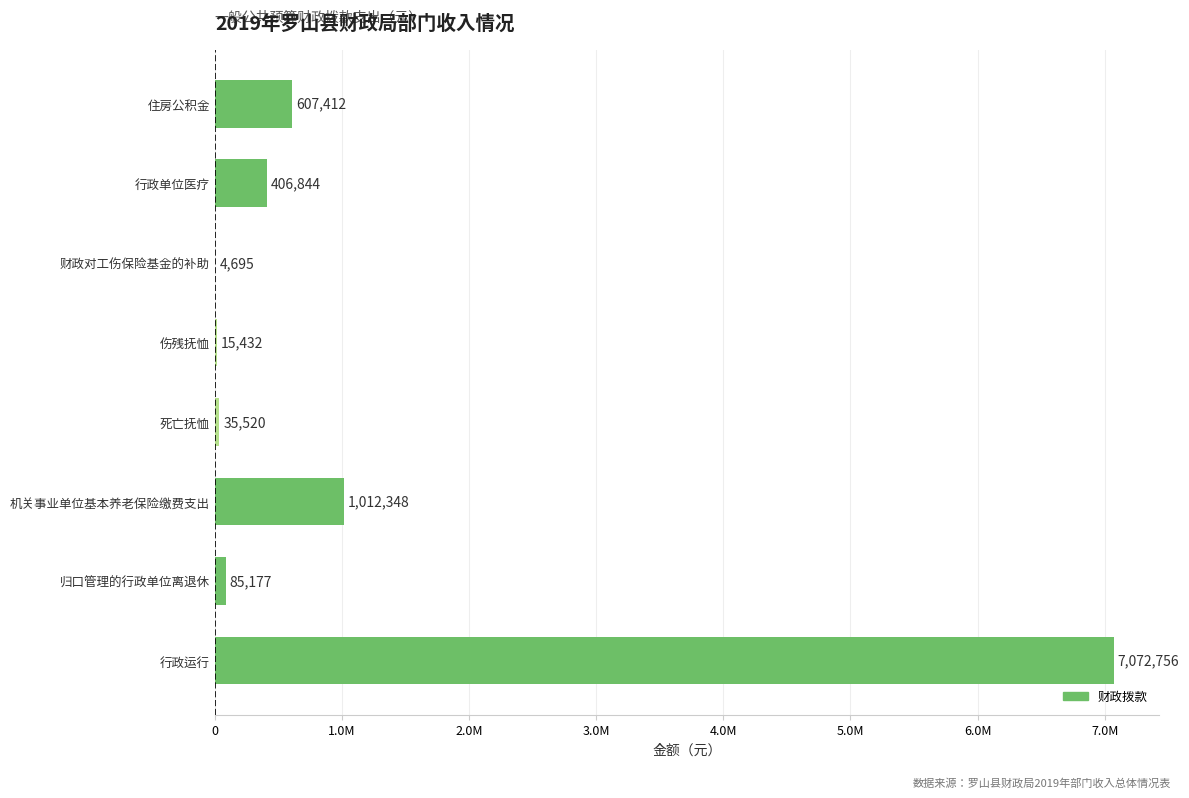

What is the minimum value shown in the chart?

4695